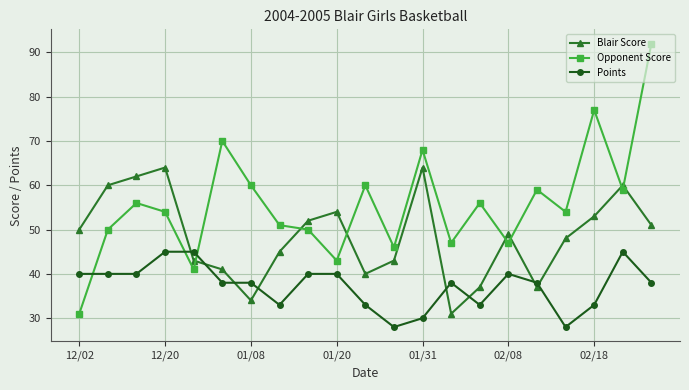

List the series in order of their overall mean, lowest first.

Points, Blair Score, Opponent Score